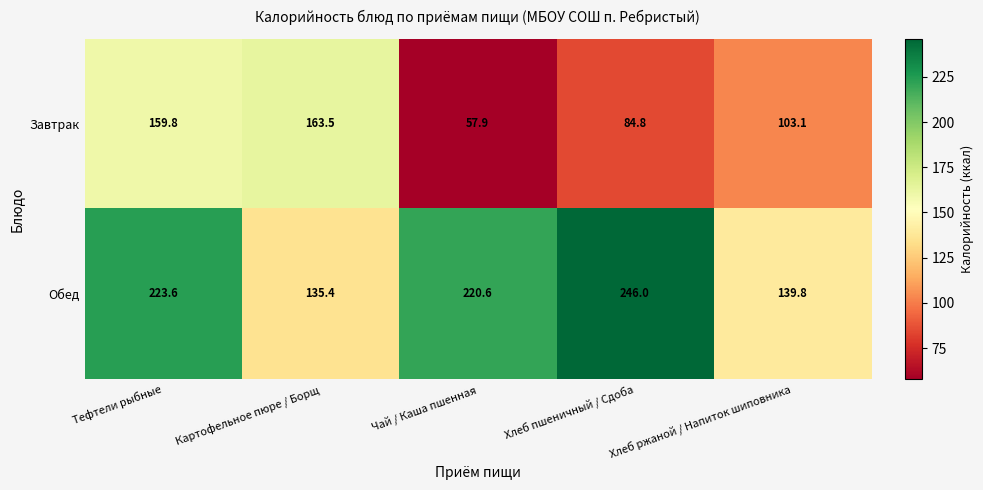

Count the number of categories in the chart.

5